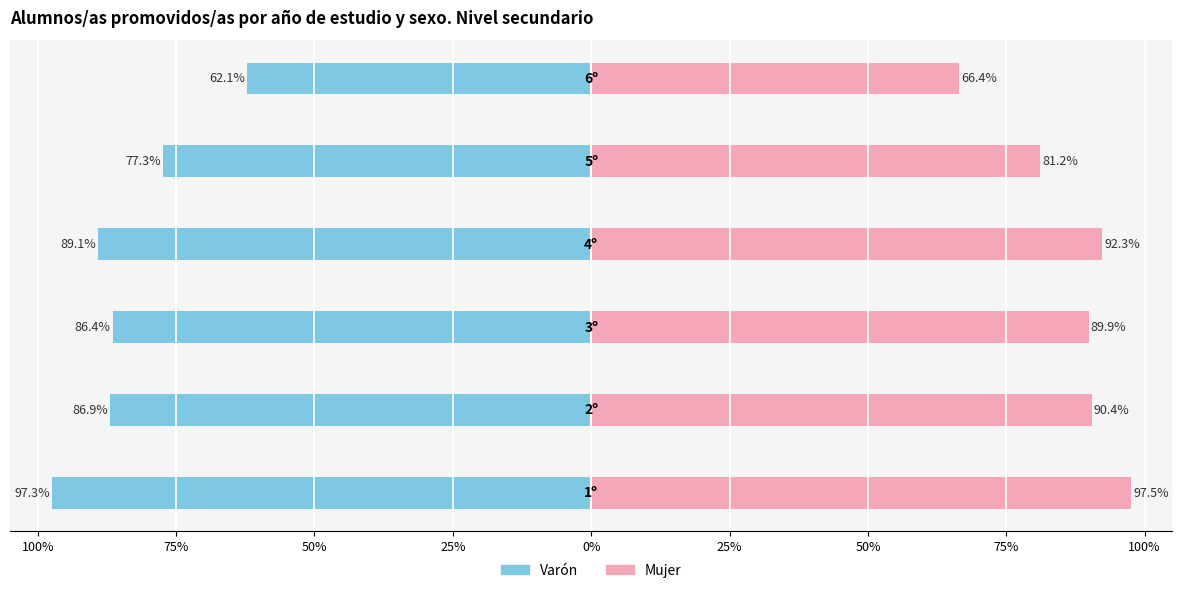

What are all the series names shown in the legend?

Varón, Mujer